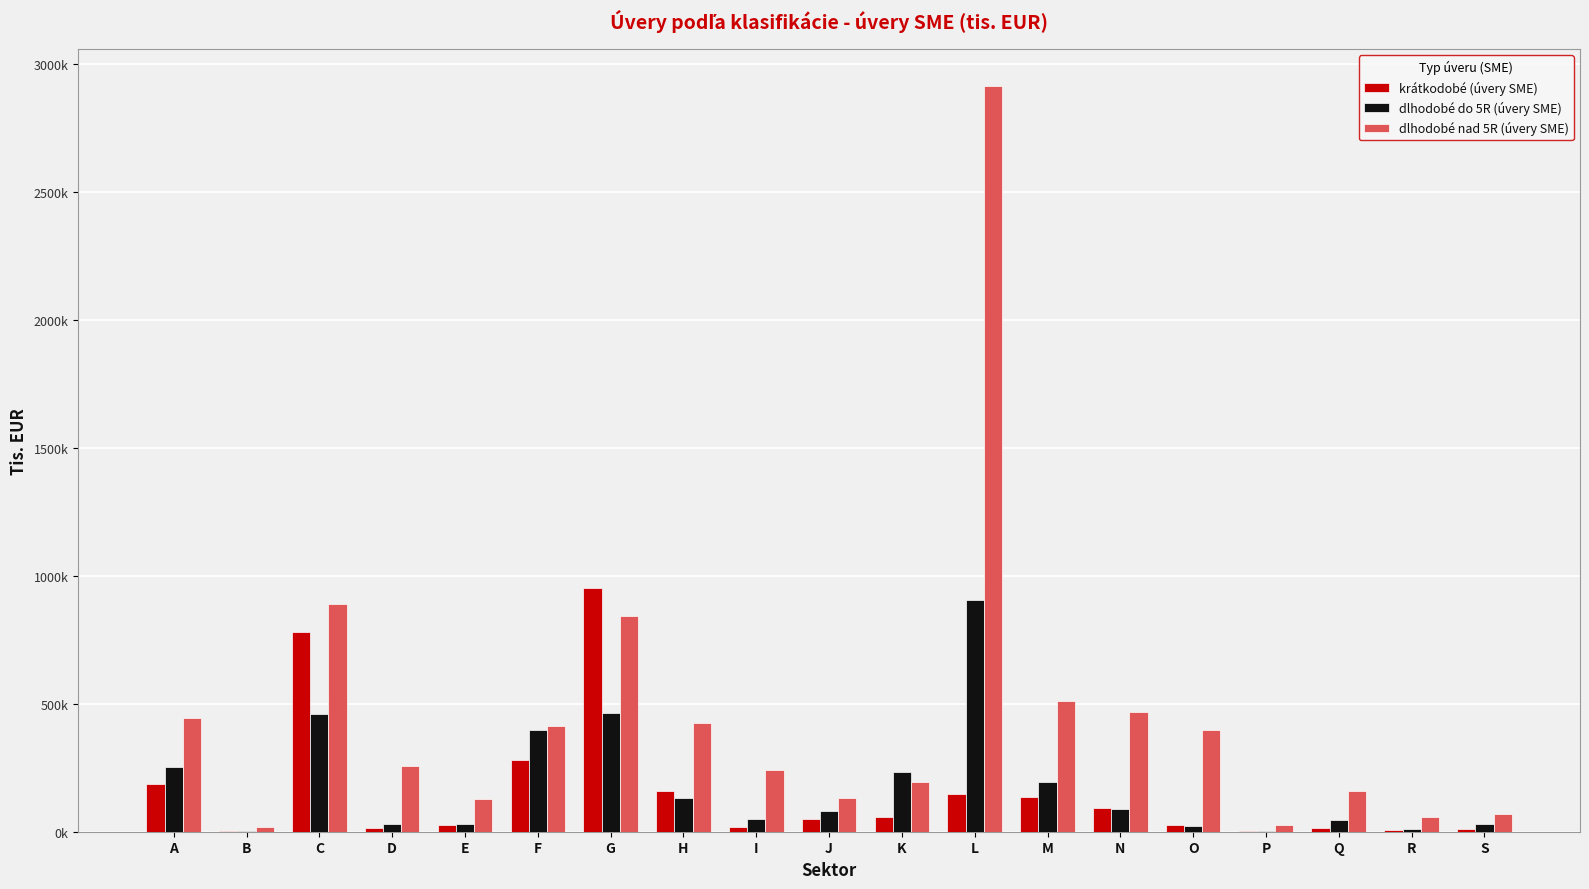

Where does the dlhodobé nad 5R (úvery SME) series first go above 254929?

A